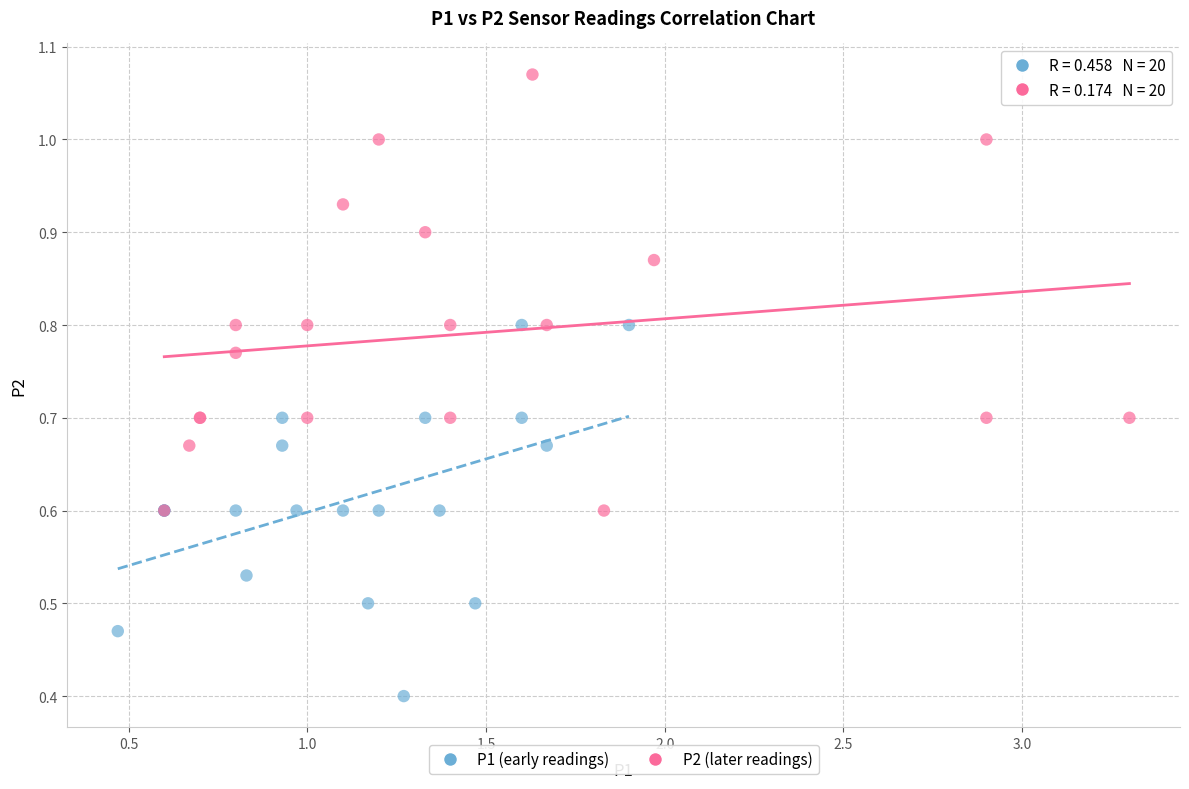

Which series reaches the maximum Y coordinate?

P2 (later readings)